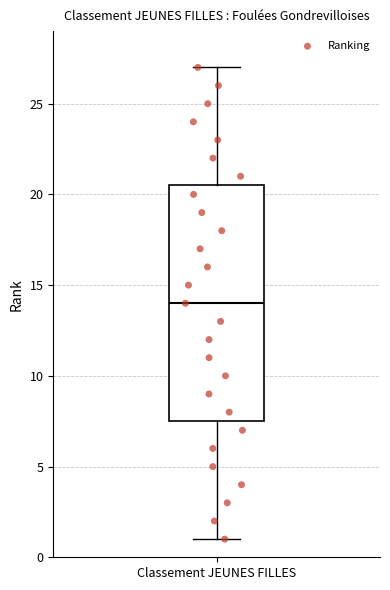

Where does the median line of the box for Classement JEUNES FILLES sit on the y-axis? The values are not printed on the chart, so give them approximately, as read against the axis.

14.0